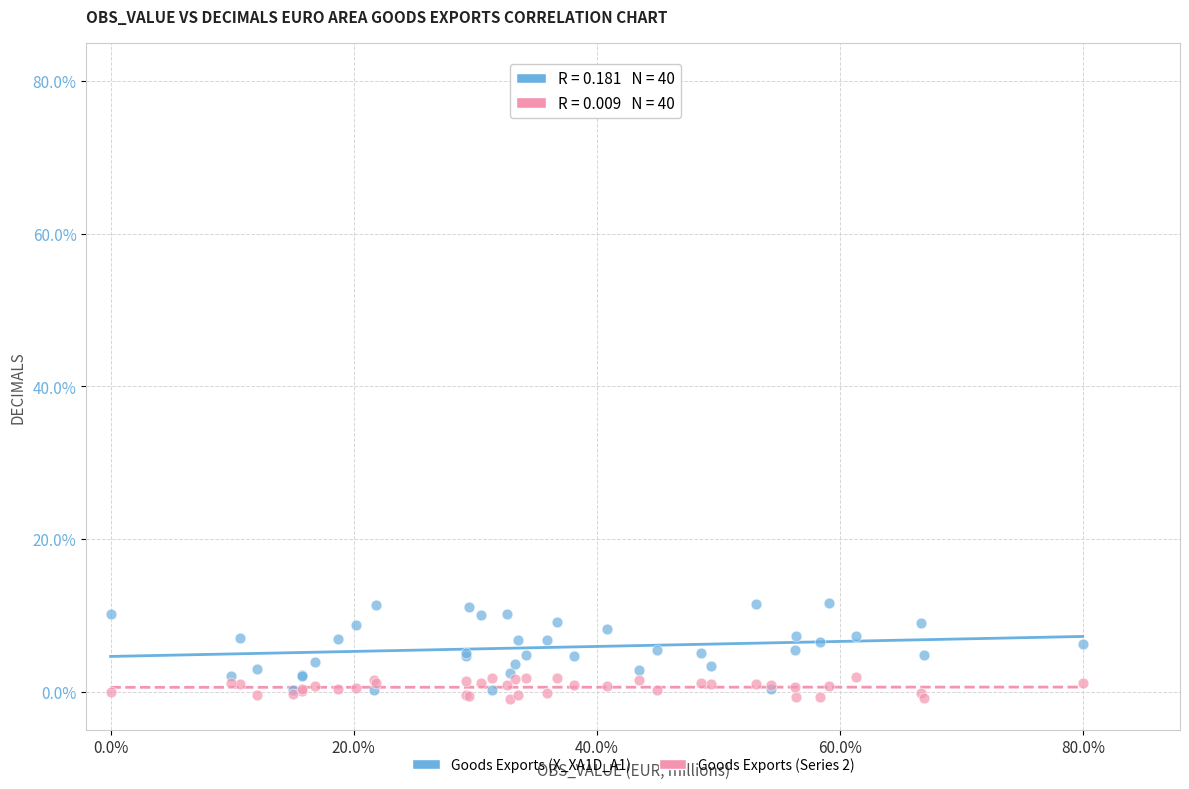

Which series has the largest Y range (max minus min)?

Goods Exports (X_XA1D_A1)